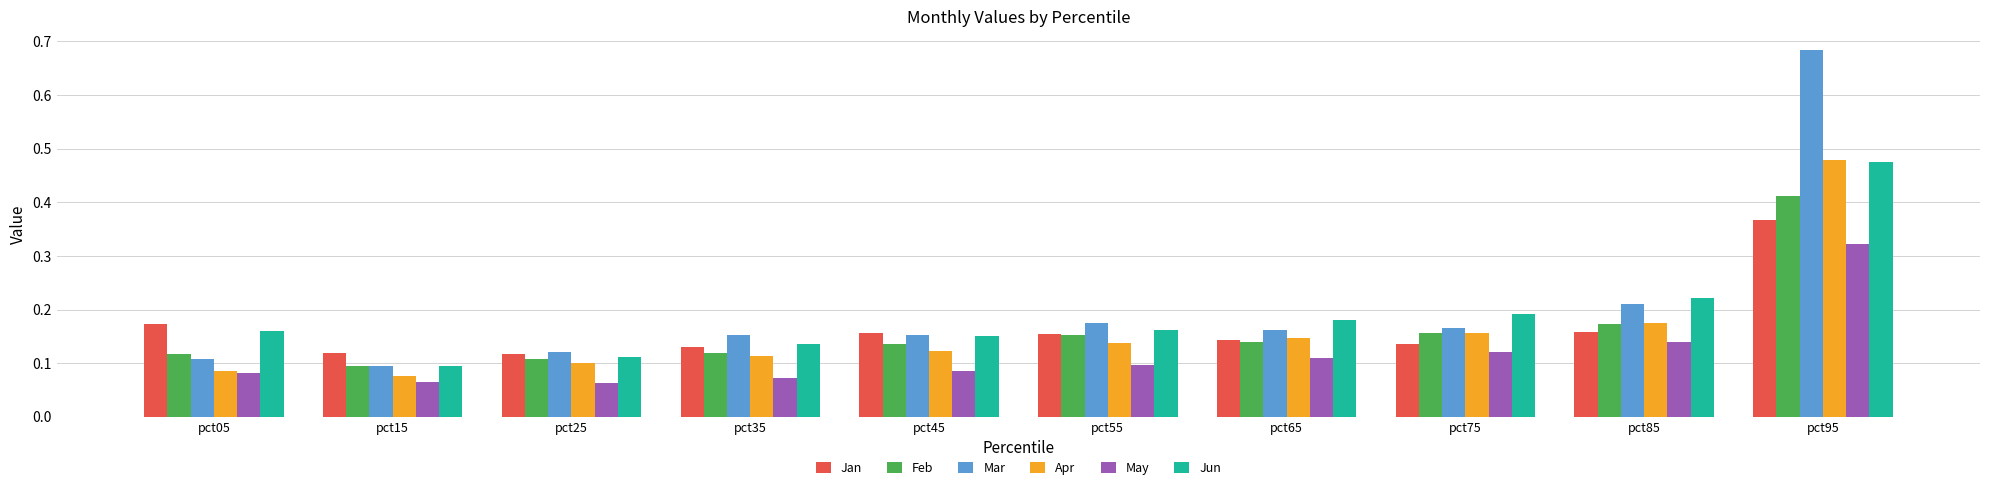

What is the sum of all Apr values?

1.6